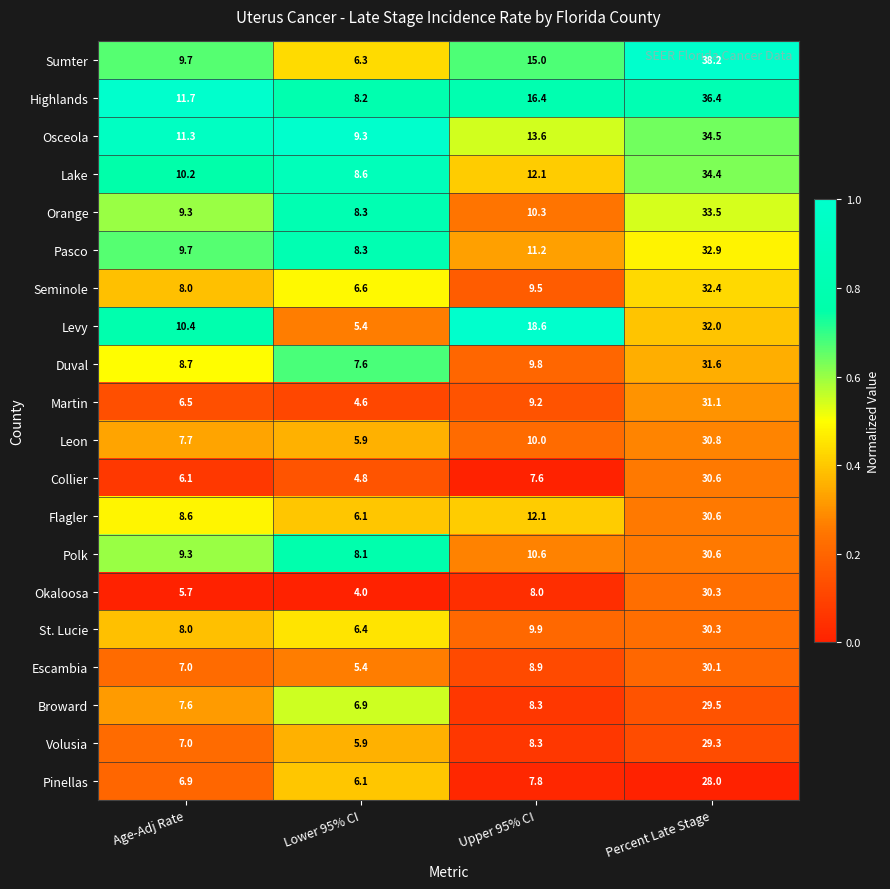

Which label corresponds to the largest value in the chart?

Percent Late Stage